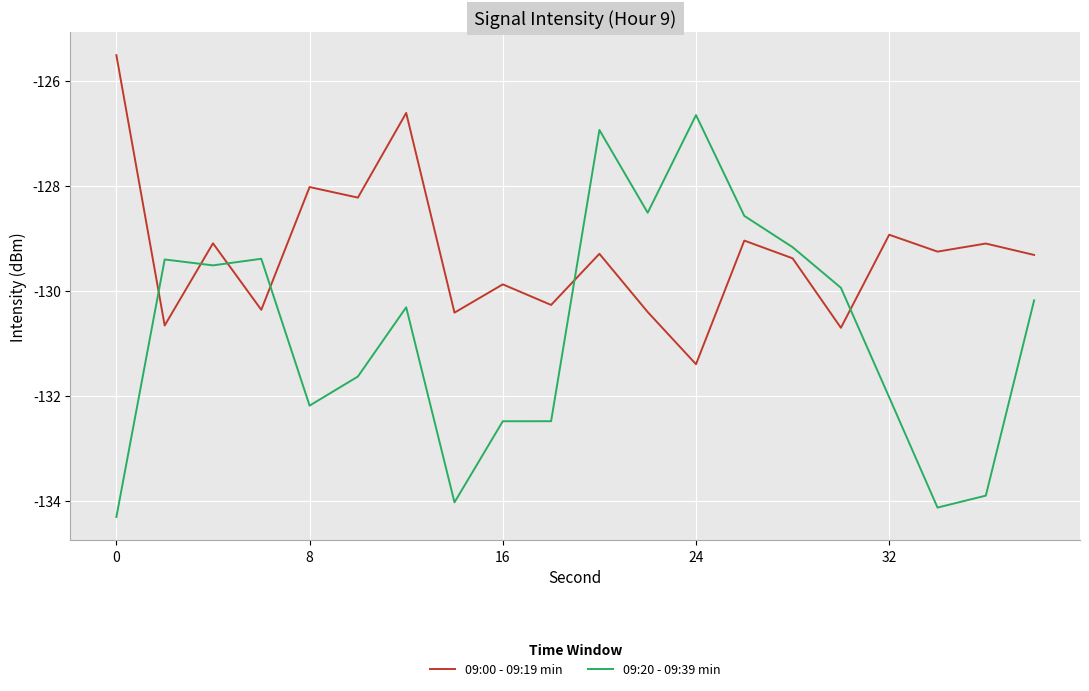

What is the minimum value for 09:20 - 09:39 min?

-134.3